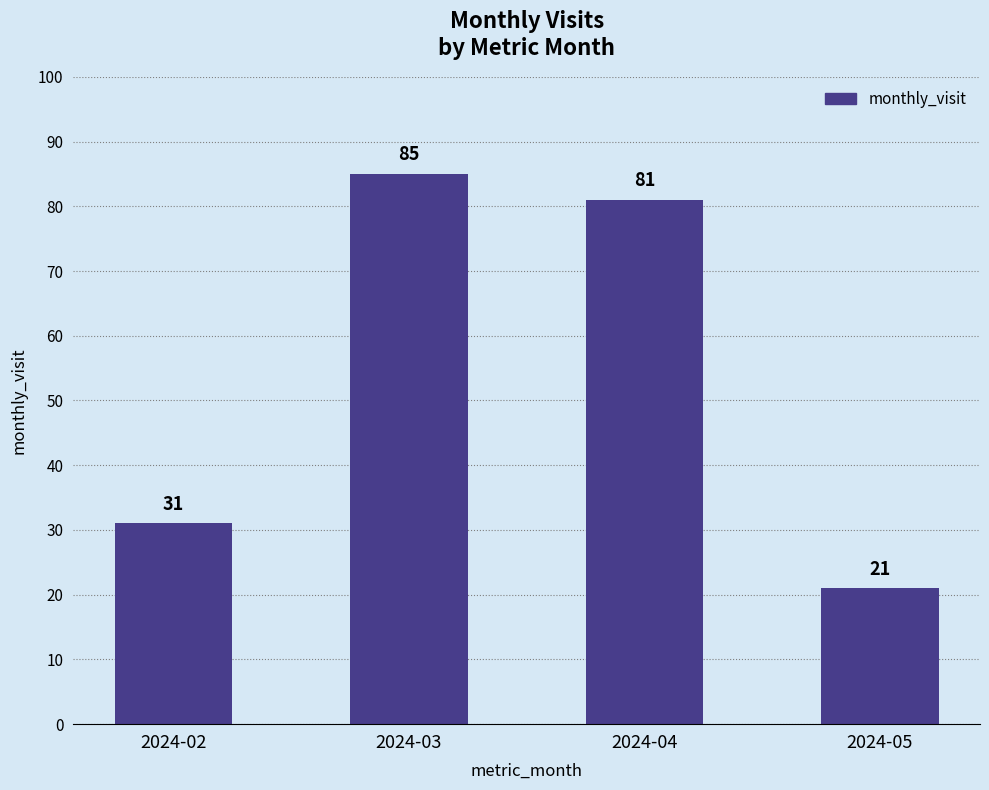

Does the chart contain stacked bars?

No